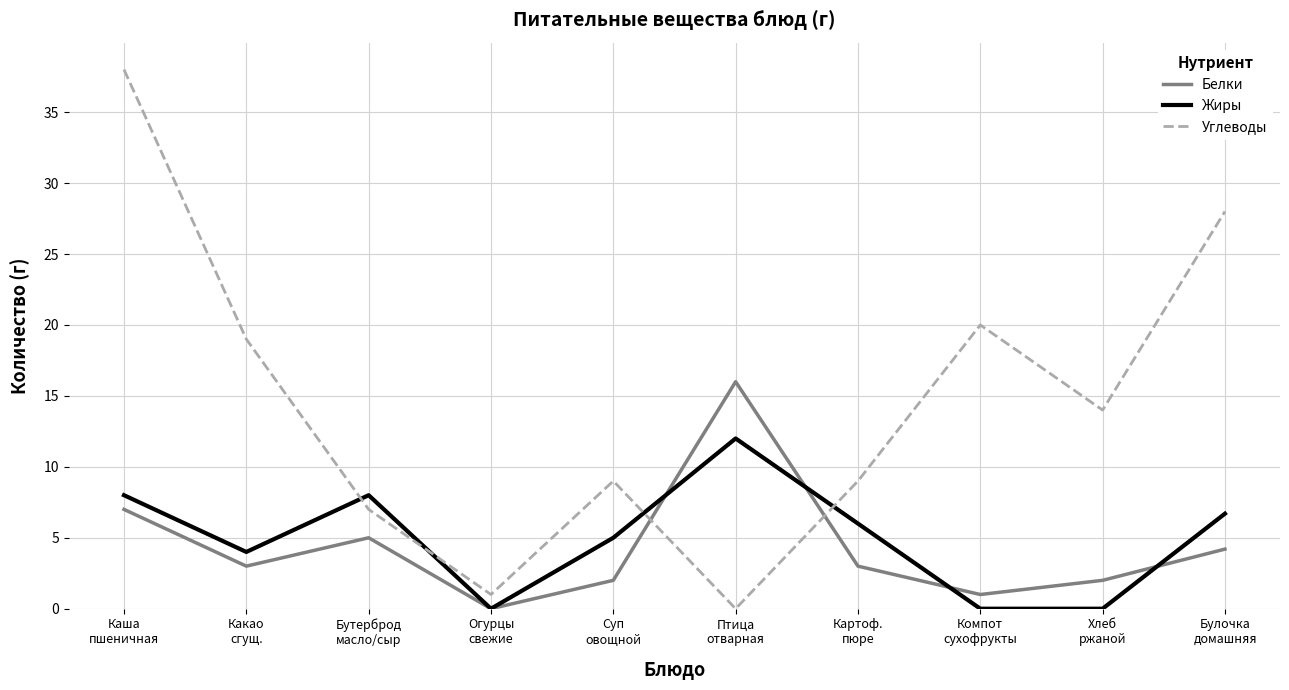

What position from the left is Картоф.
пюре?

7